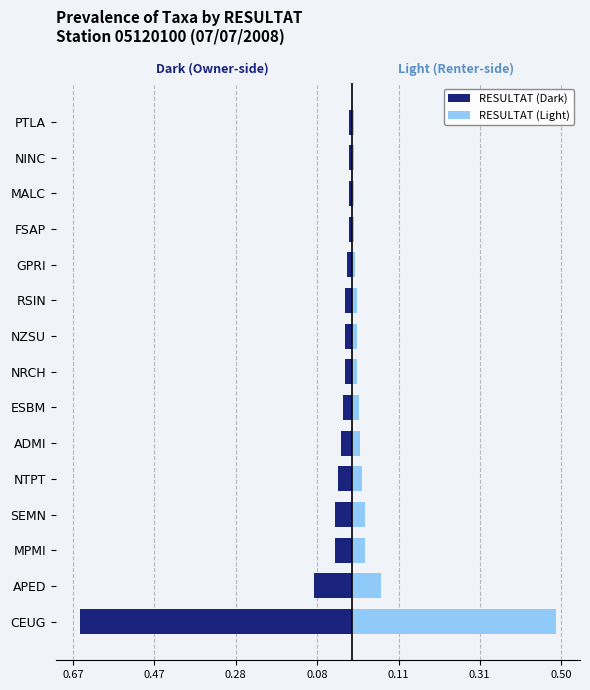

What is the difference between the second highest and minimum values in the RESULTAT (Light) series?

0.1